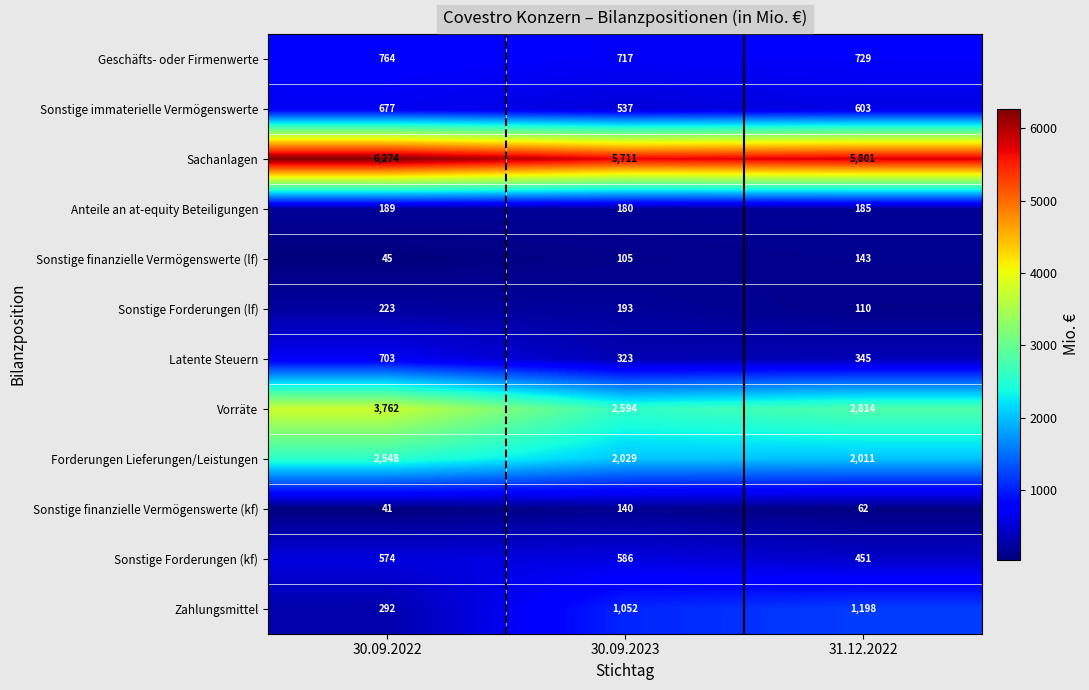

What is the average value of the Sonstige finanzielle Vermögenswerte (lf) series?

98